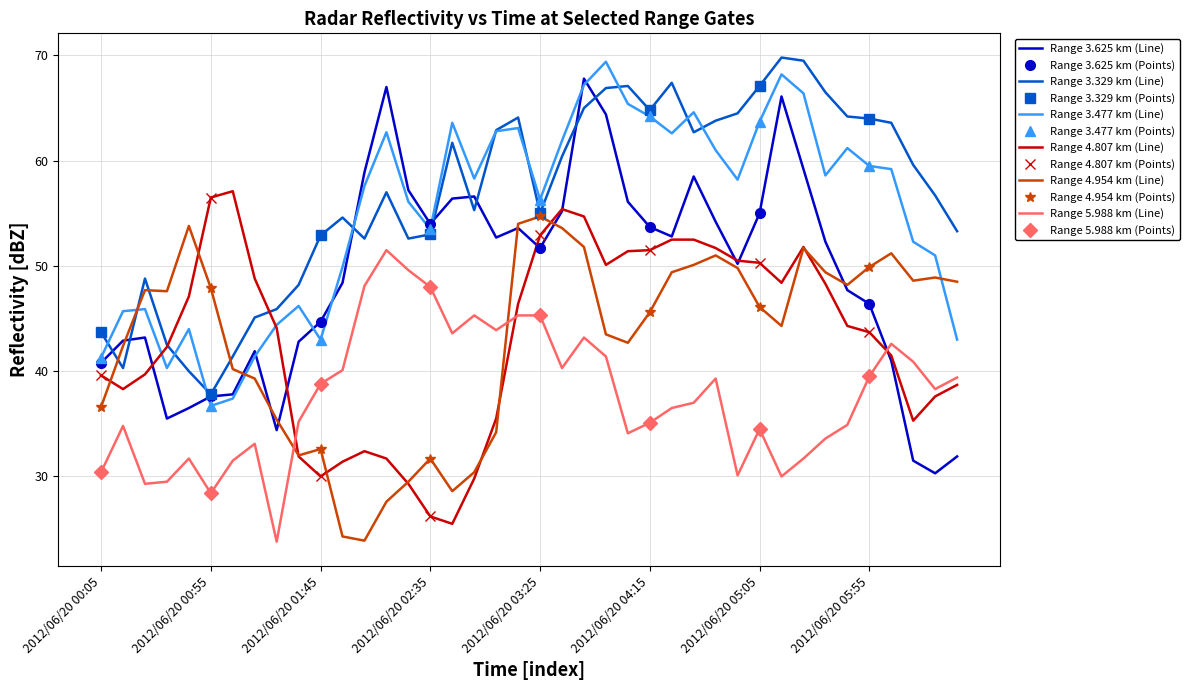

True or false: 3.477 has a value of 82.7 at 2012/06/20 02:25.

False